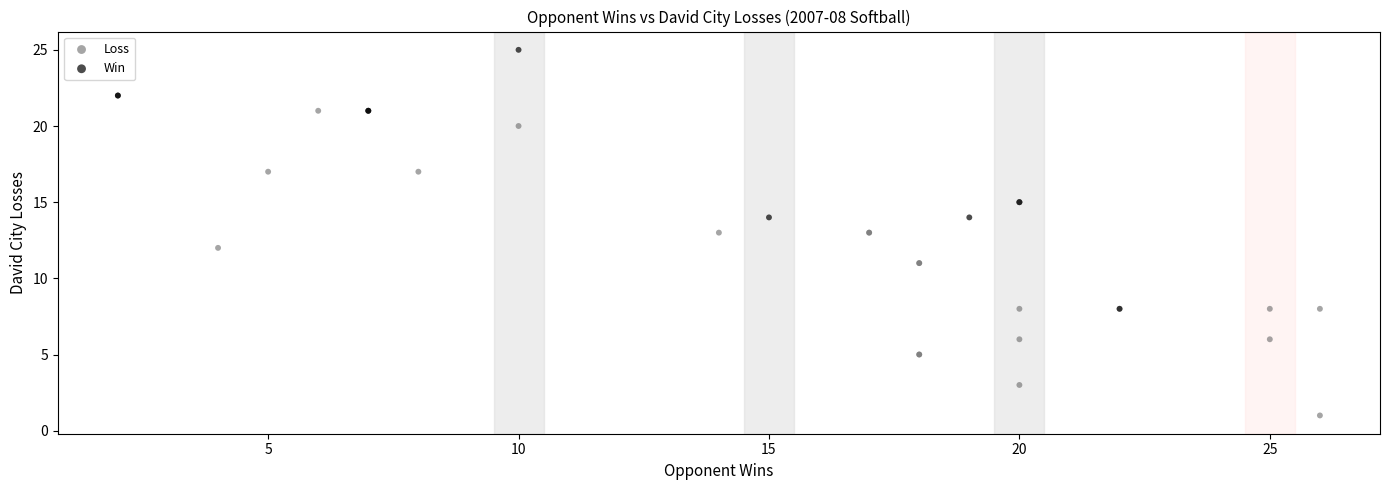

What are all the series names shown in the legend?

Loss, Win